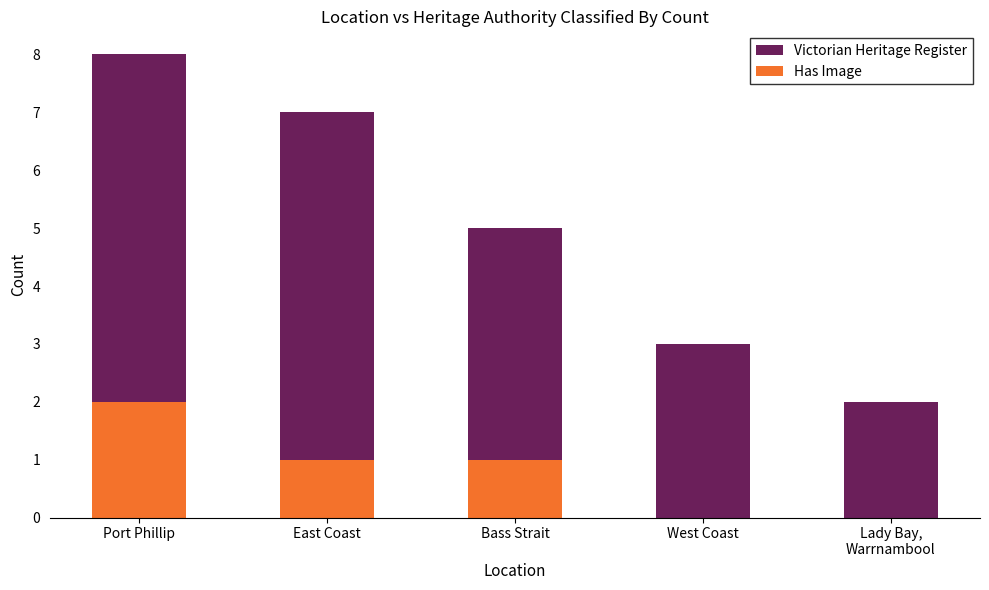

The value of Victorian Heritage Register at Lady Bay,
Warrnambool is 3. True or false?

False